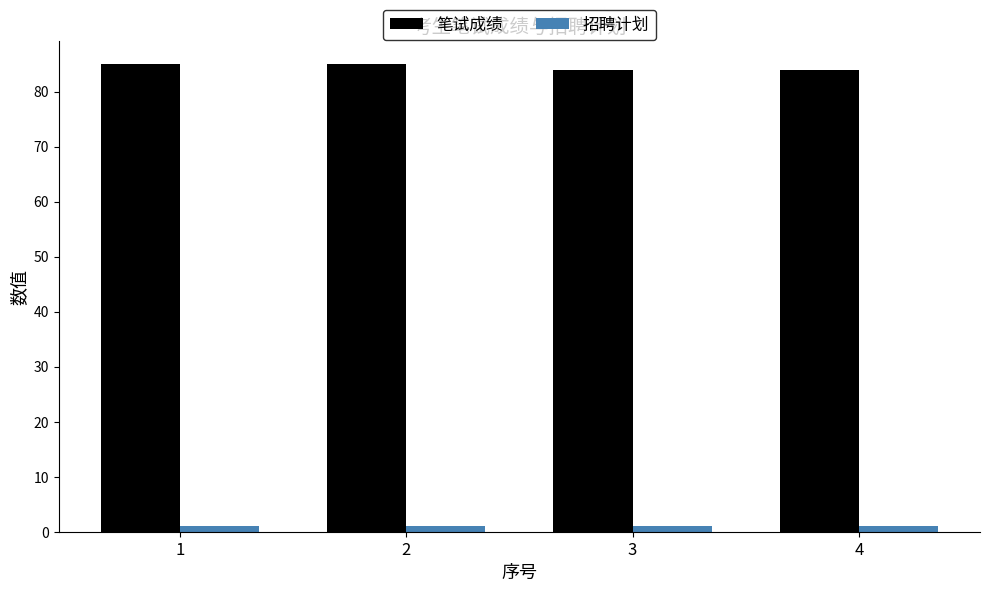

Are the bars grouped side by side (vs. stacked)?

Yes